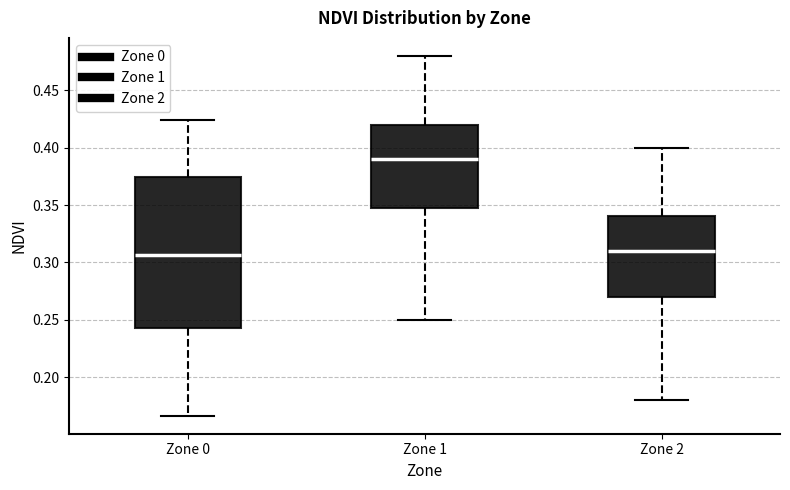

Which box is the tallest, from its lower edge to its upper edge?

Zone 0